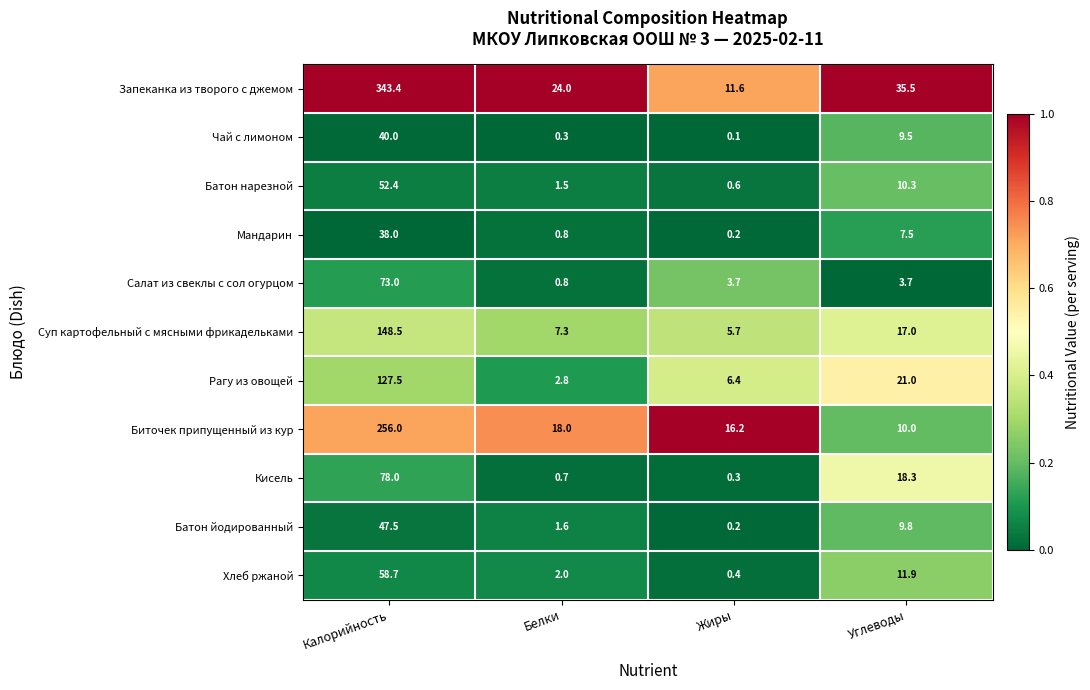

What is the difference between the second highest and minimum values in the Чай с лимоном series?

9.4